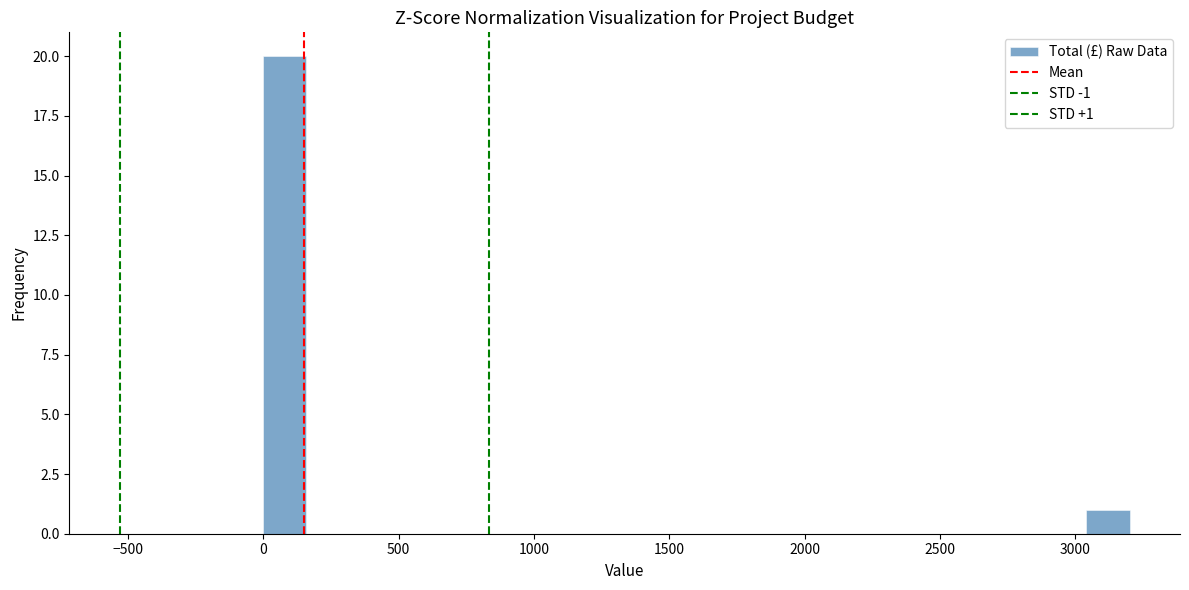

Around what value on the x-axis is the tallest bar? Give the approximate position of its centre, as read against the axis.

100